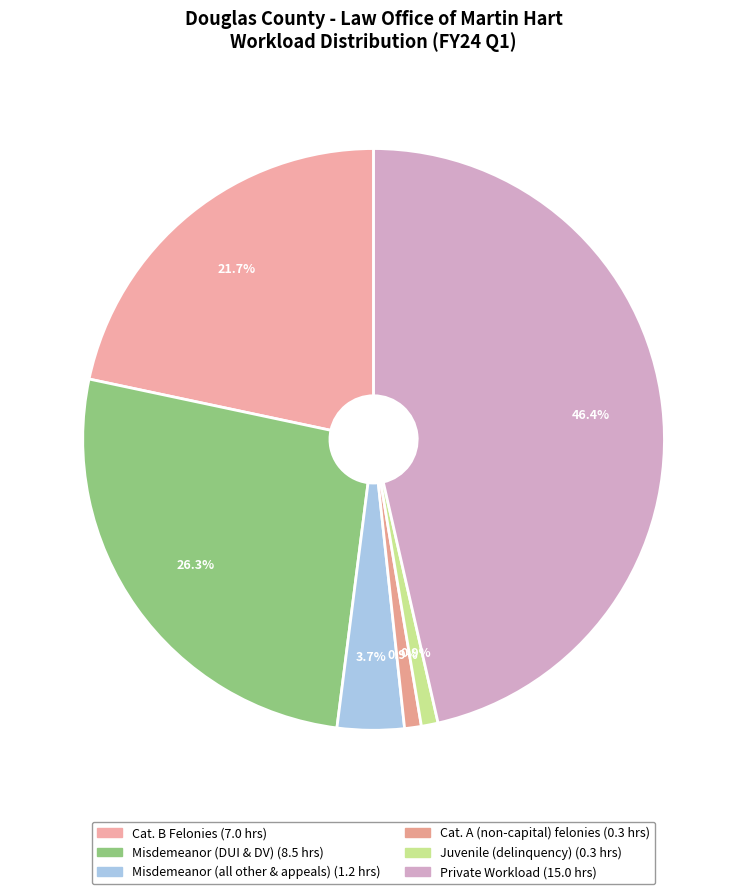

How many segments does this pie chart have?

6